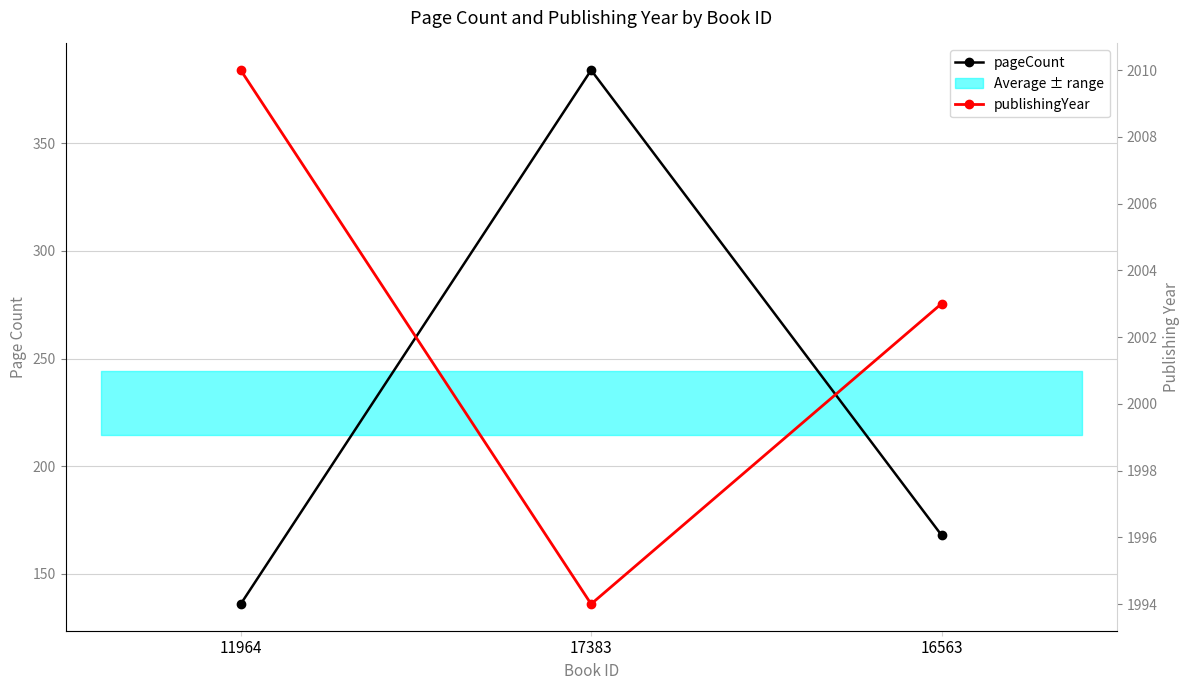

What is the value of the pageCount point at the 2nd from the left?

384